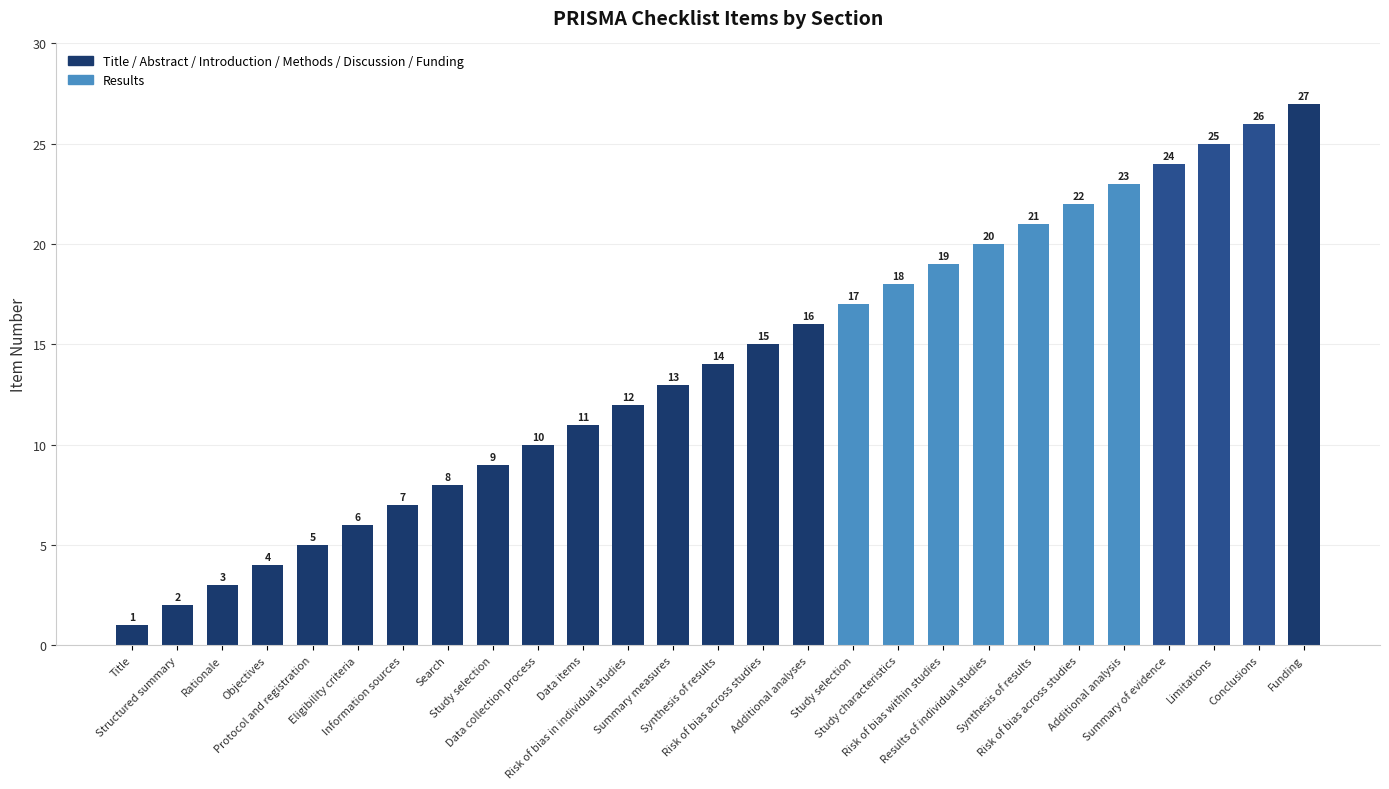

Reading right to left, what are all the values shown in this chart?

27	26	25	24	23	22	21	20	19	18	17	16	15	14	13	12	11	10	9	8	7	6	5	4	3	2	1